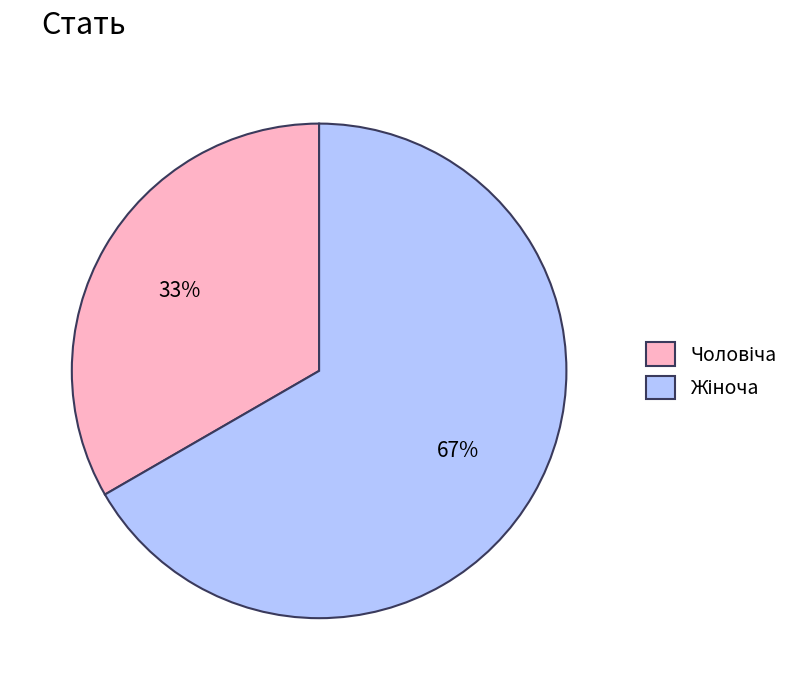

Count the number of slices in the pie.

2